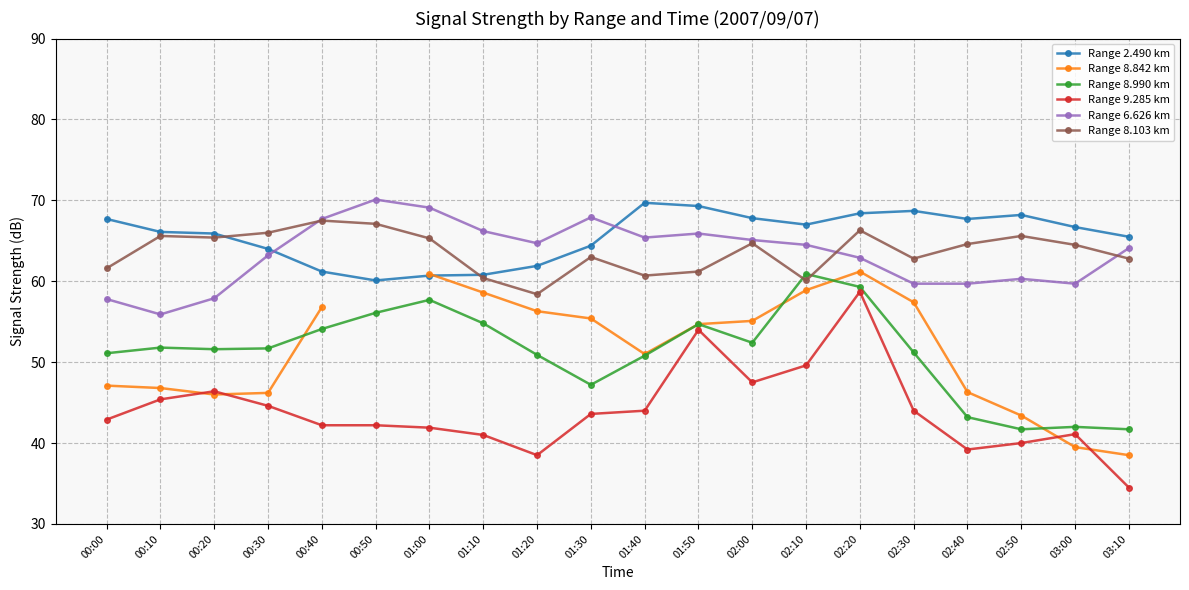

What is the label of the 10th point from the left?

01:30